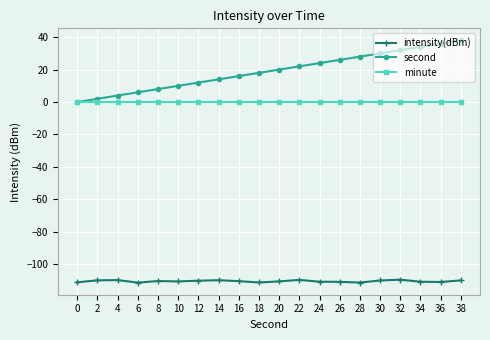

What is the total value across all series at 0?

-111.2